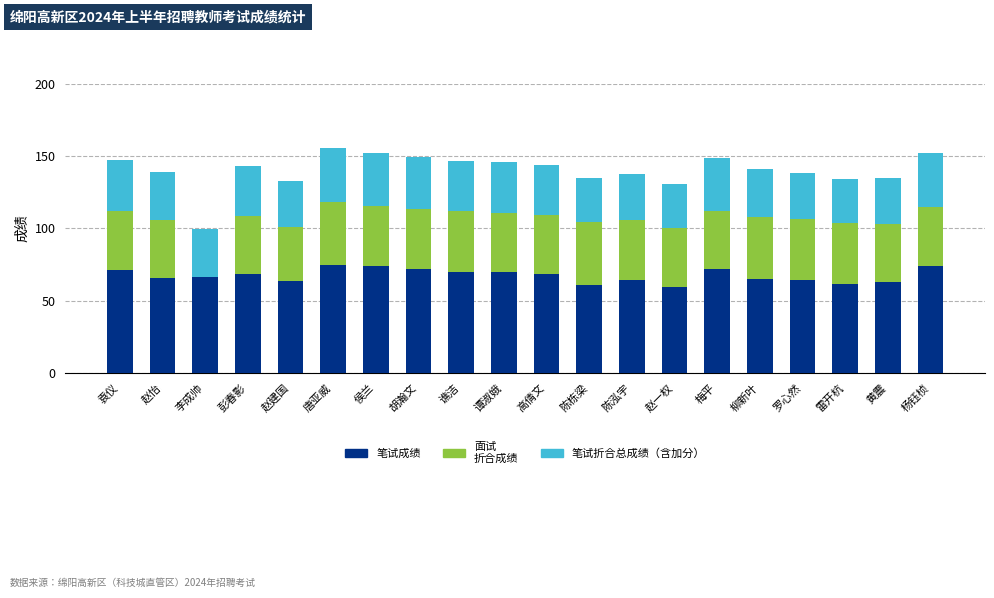

What is the total value across all series at 彭春影?

143.0